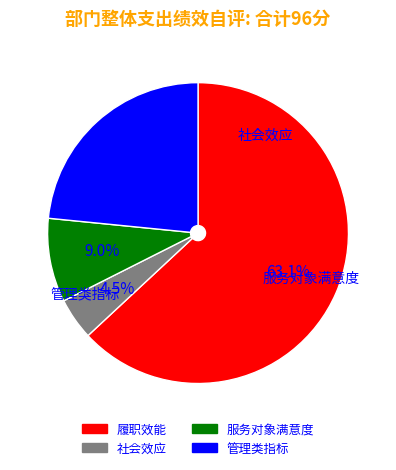

Rank the categories by value from lowest to highest.

社会效应, 服务对象满意度, 管理类指标, 履职效能